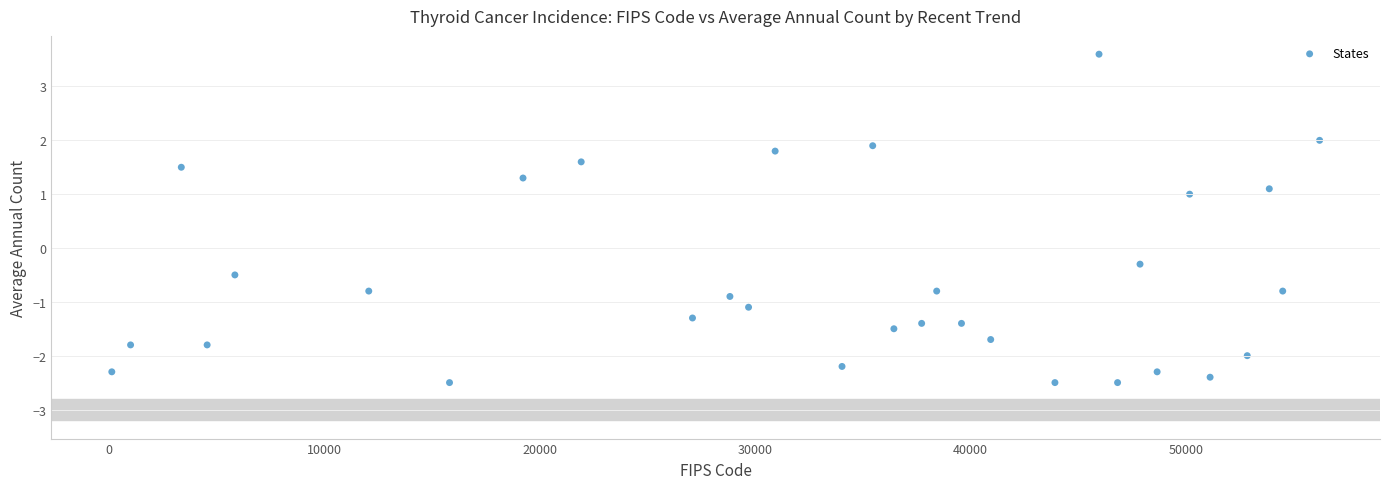

What is the range of X values (max minus min)?

56045.3